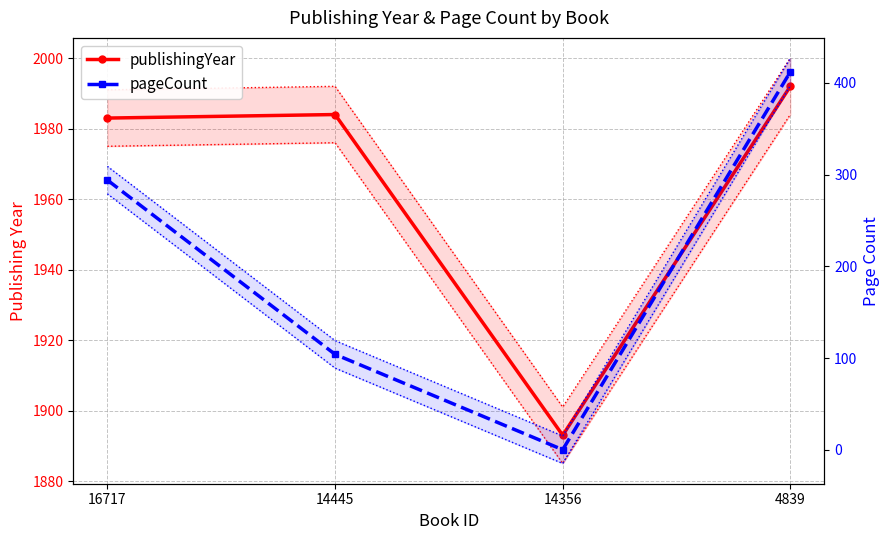

What is the difference between the highest and lowest values at 16717?

1689